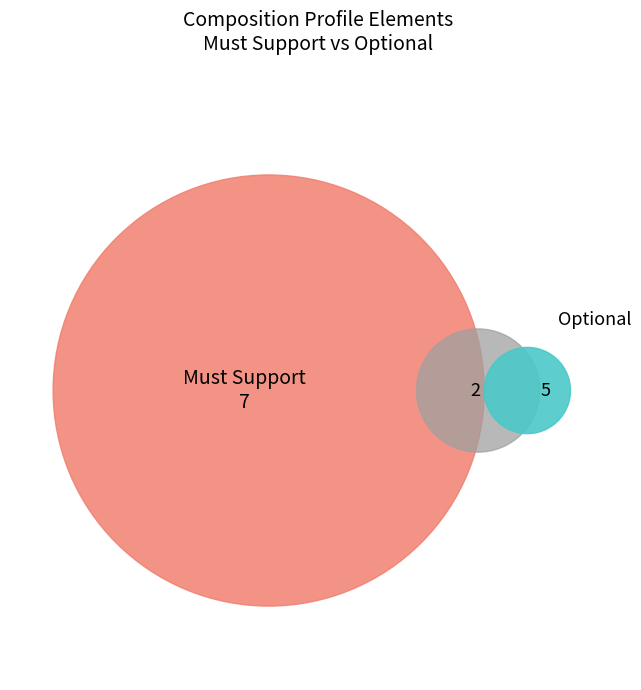

Does any single category account for the majority?

No